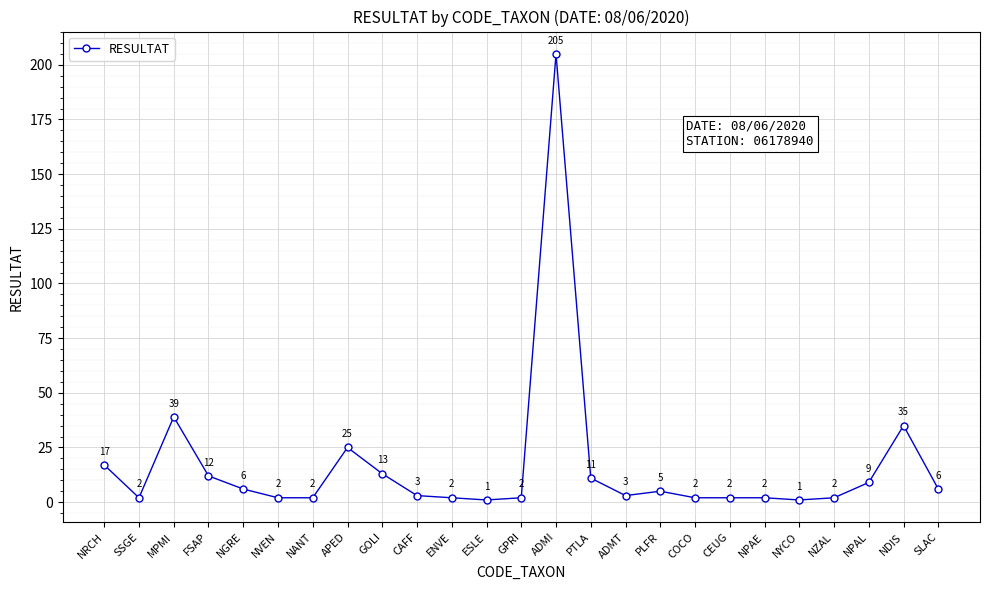

Count the number of categories in the chart.

25